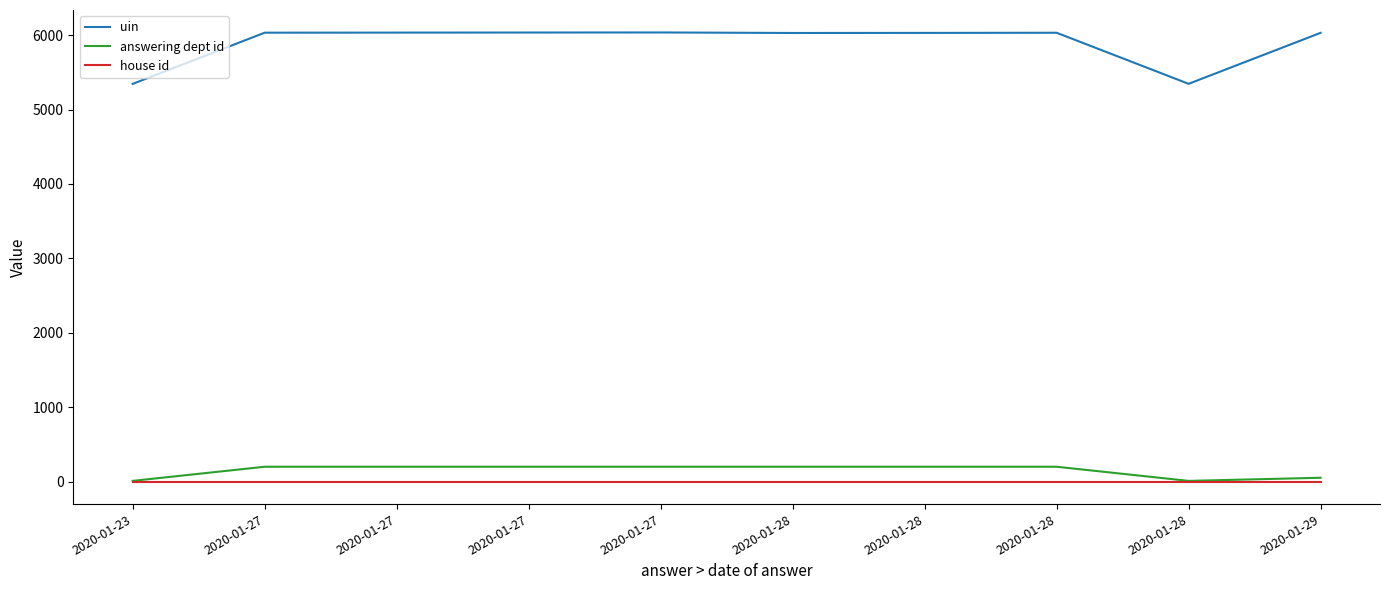

True or false: uin and answering dept id cross at least once.

False